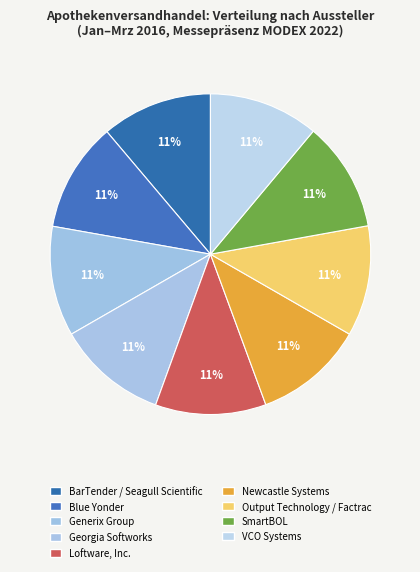

Which slice is the largest?

BarTender by Seagull Scientific, Inc.